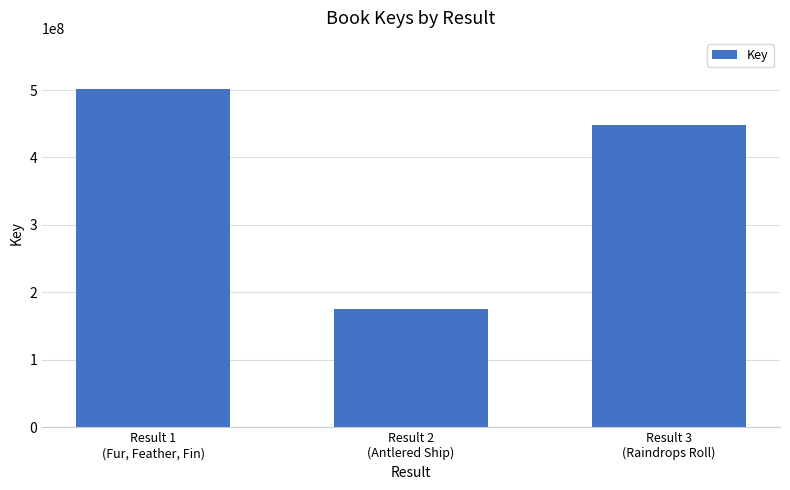

What is the minimum value shown in the chart?

175366551